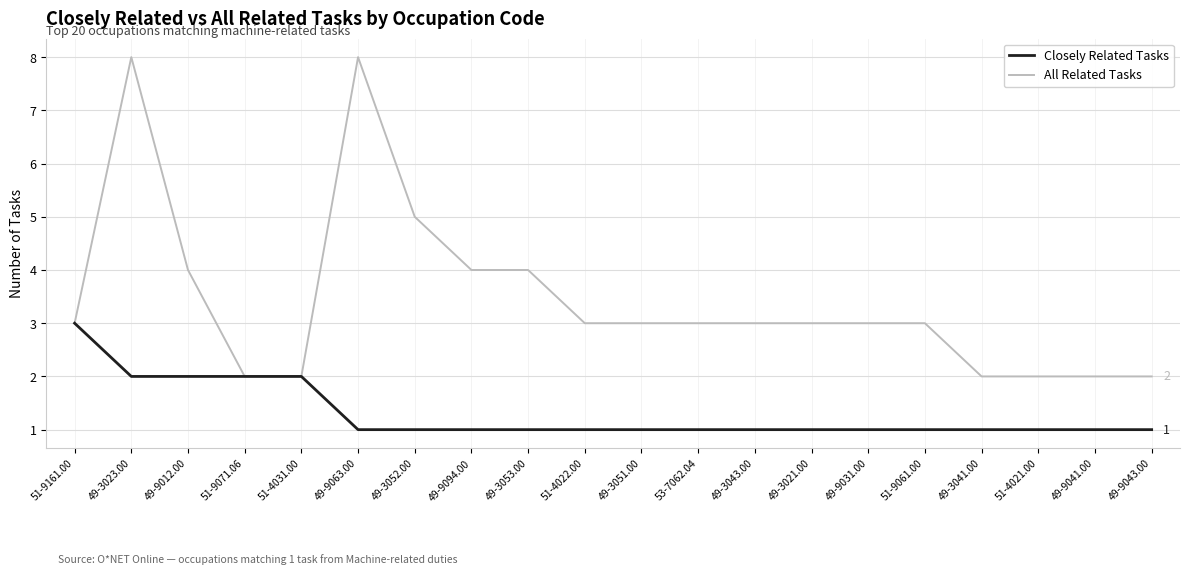

Reading left to right, extract all data points from this chart.

Closely Related Tasks: 51-9161.00=3	49-3023.00=2	49-9012.00=2	51-9071.06=2	51-4031.00=2	49-9063.00=1	49-3052.00=1	49-9094.00=1	49-3053.00=1	51-4022.00=1	49-3051.00=1	53-7062.04=1	49-3043.00=1	49-3021.00=1	49-9031.00=1	51-9061.00=1	49-3041.00=1	51-4021.00=1	49-9041.00=1	49-9043.00=1
All Related Tasks: 51-9161.00=3	49-3023.00=8	49-9012.00=4	51-9071.06=2	51-4031.00=2	49-9063.00=8	49-3052.00=5	49-9094.00=4	49-3053.00=4	51-4022.00=3	49-3051.00=3	53-7062.04=3	49-3043.00=3	49-3021.00=3	49-9031.00=3	51-9061.00=3	49-3041.00=2	51-4021.00=2	49-9041.00=2	49-9043.00=2